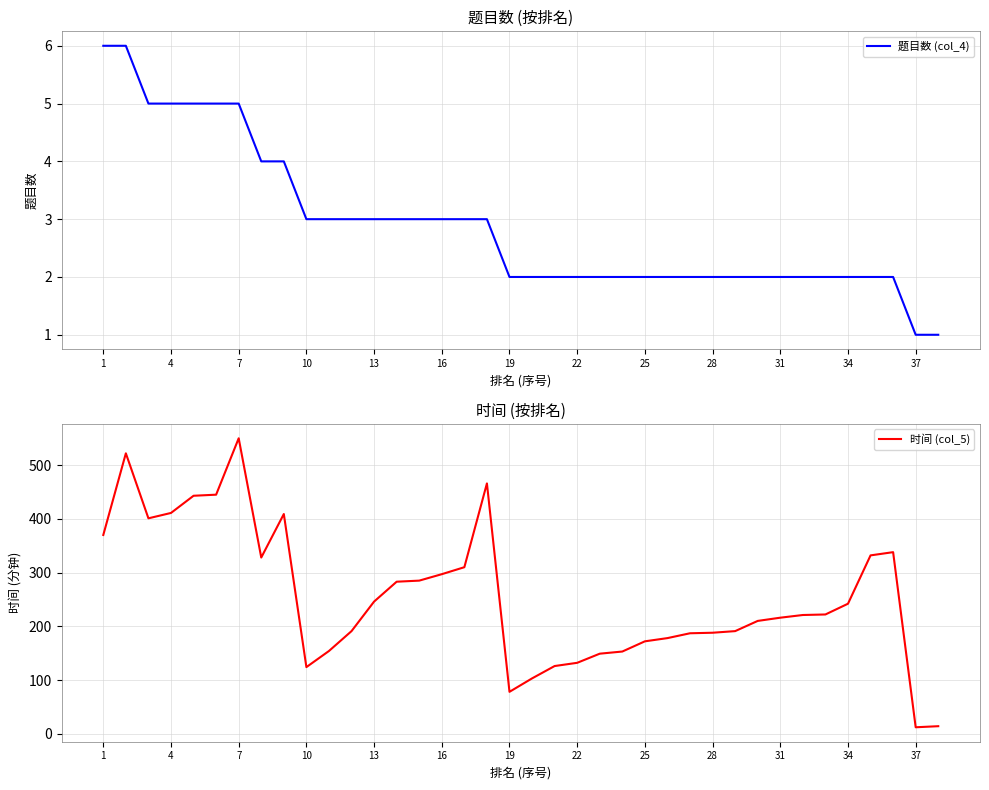

Is it true that 题目数 (col_4) equals 1 at 28?

False